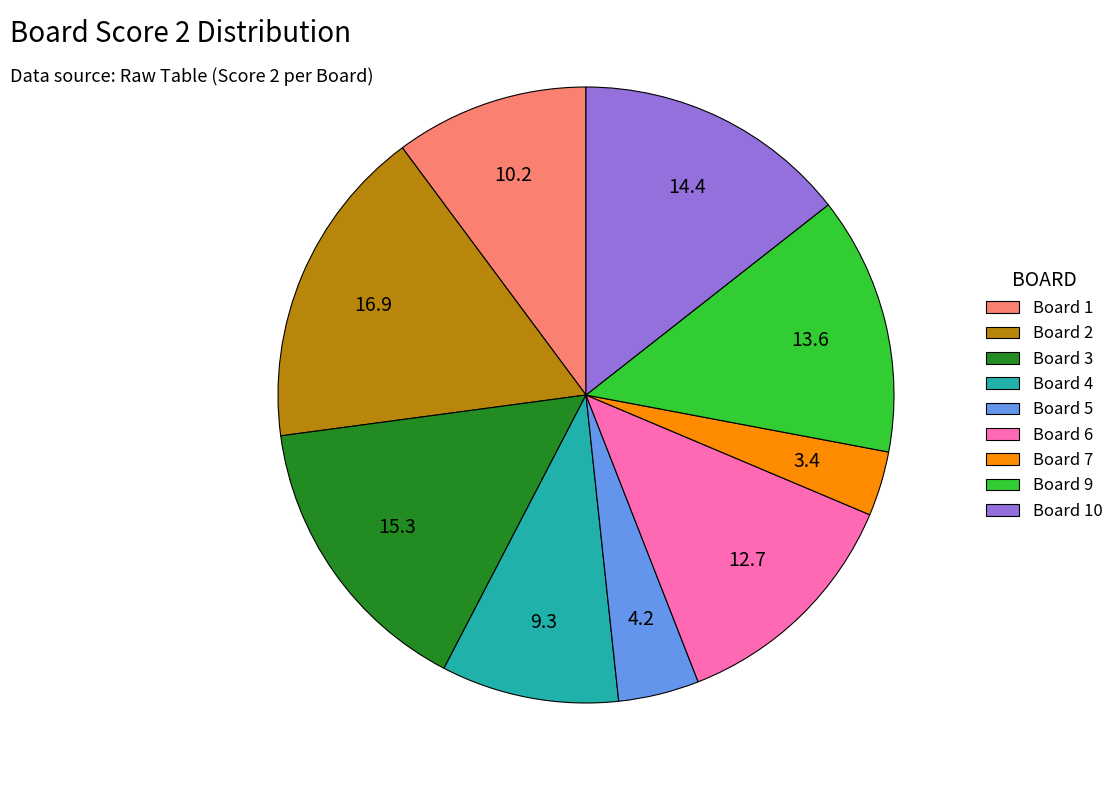

Which slice is the smallest?

Board 7